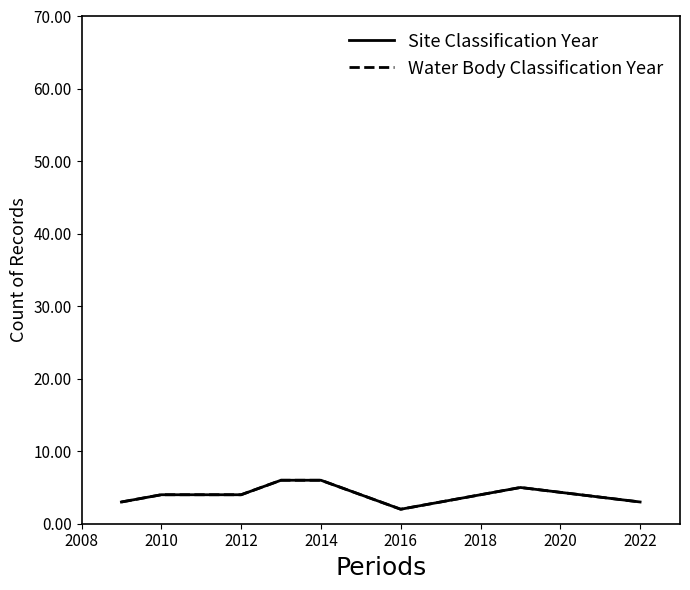

Does the chart have visible grid lines?

No